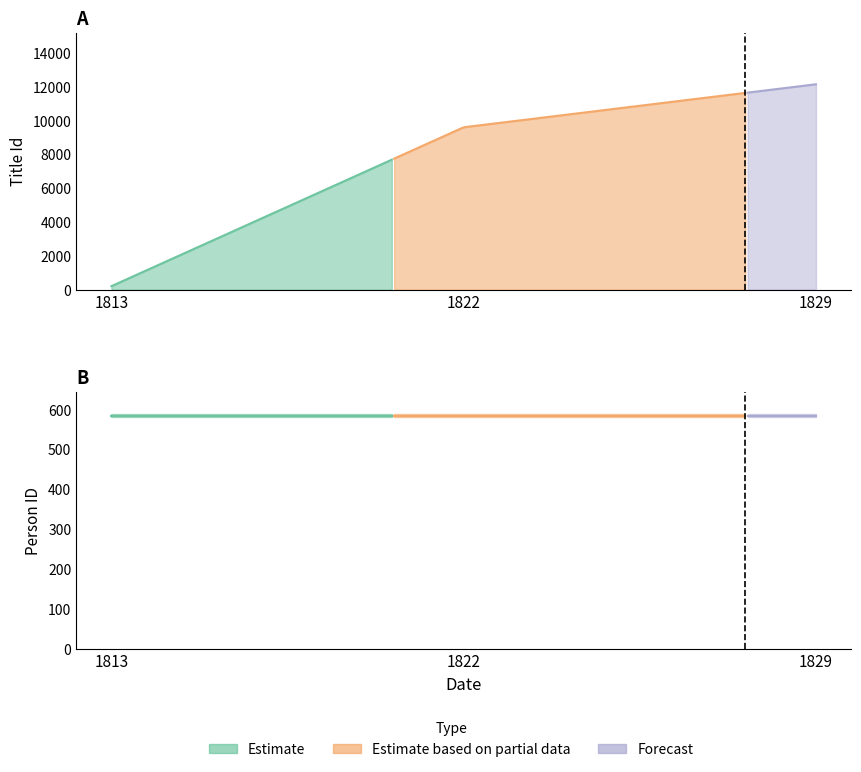

Where is Person ID nearest to the value 585?

1813